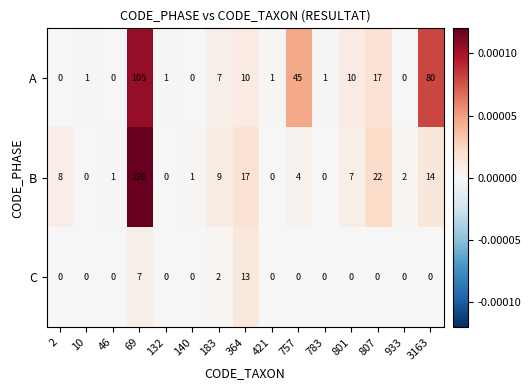

List the series in order of their overall mean, lowest first.

C, B, A